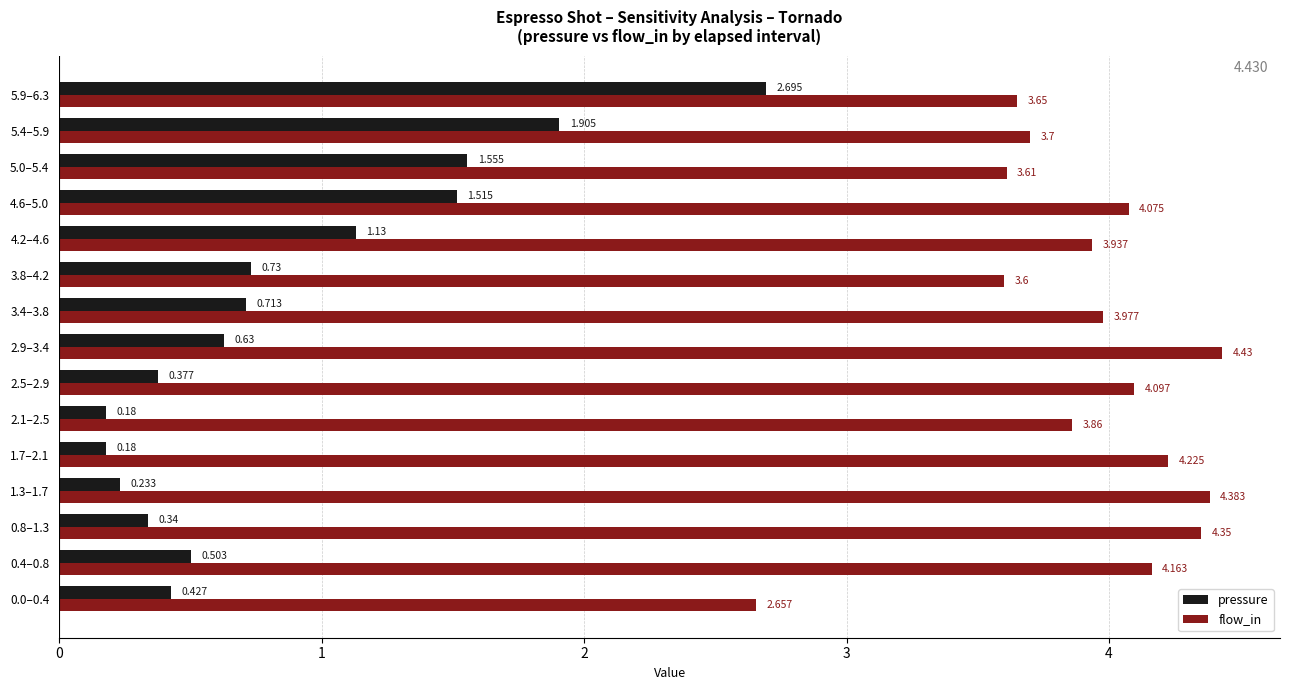

Between 1.7–2.1 and 4.6–5.0, which series saw the biggest shift?

pressure